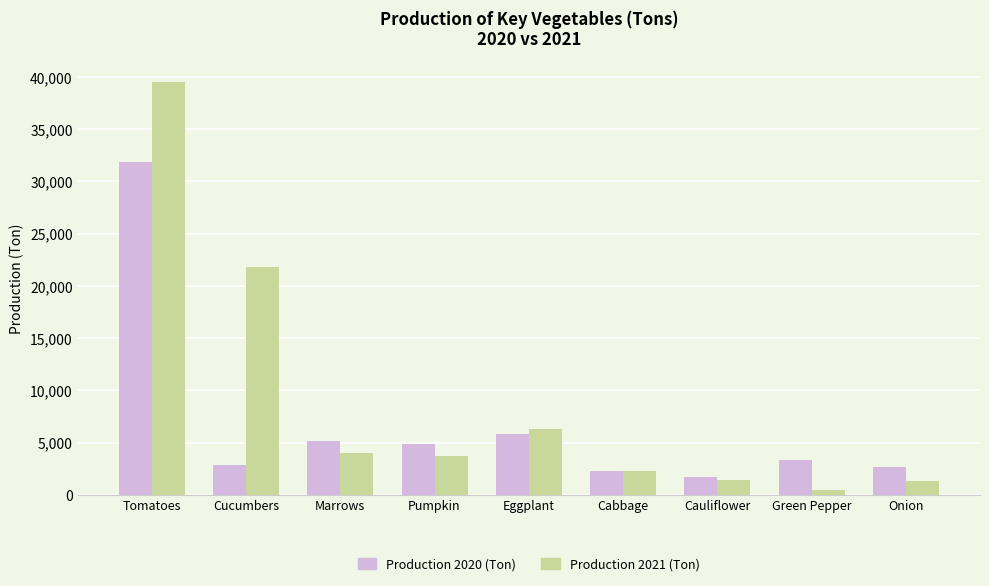

Which series has the largest total across all categories?

Production 2021 (Ton)